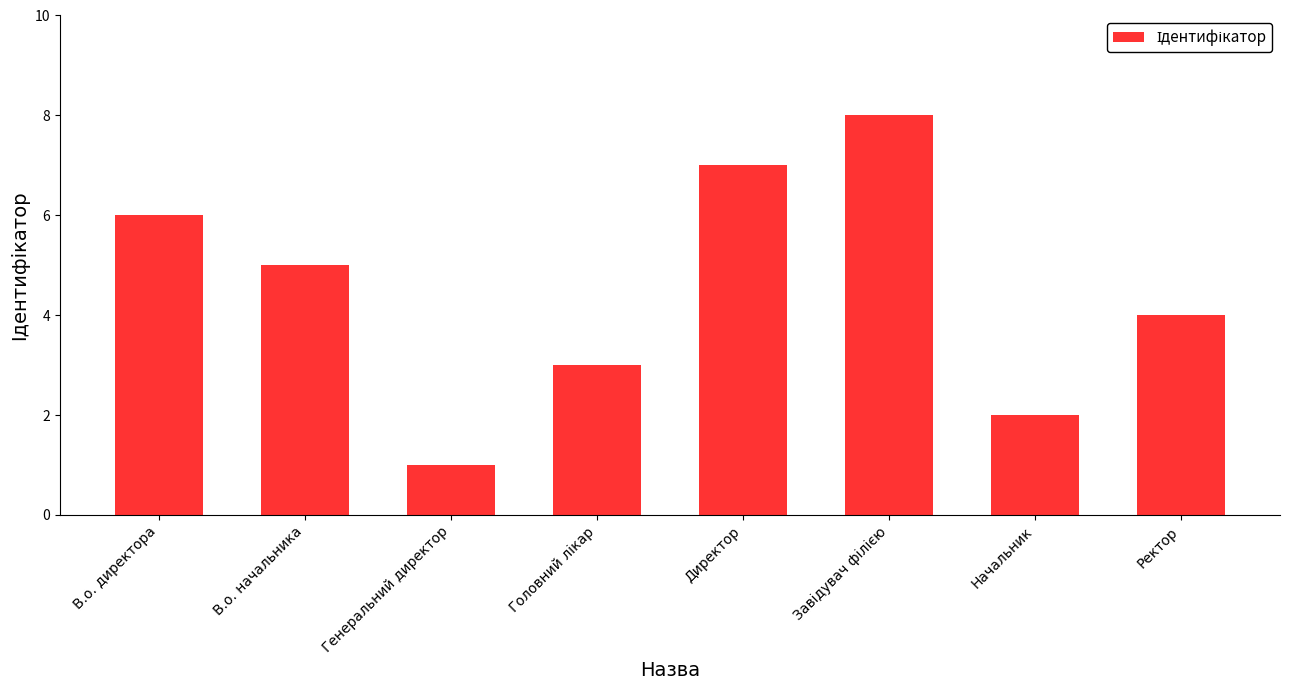

The chart shows a value of 7 at Директор. True or false?

True